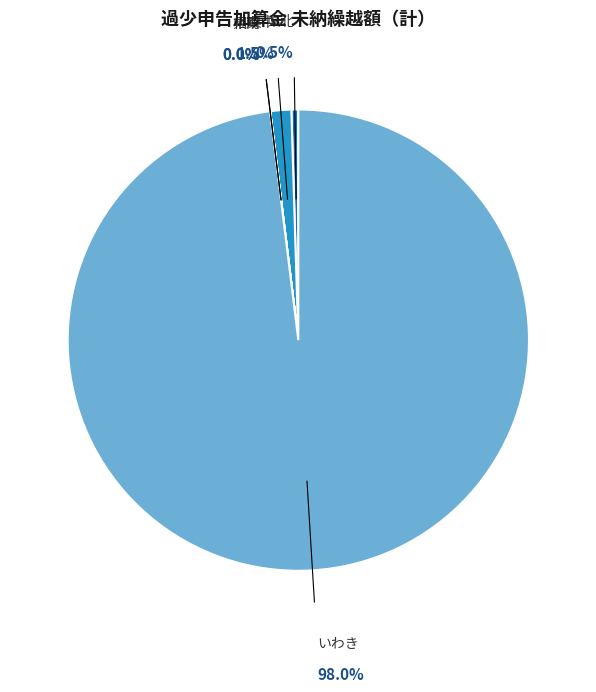

Do 県北 and 県中 together represent more than half of the pie?

No